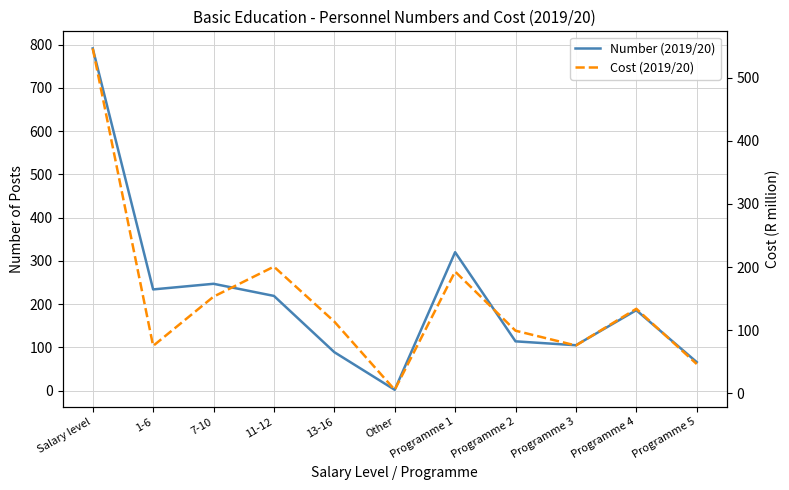

Is the value of Number (2019/20) at Programme 4 greater than the value of Cost (2019/20) at 11-12?

No